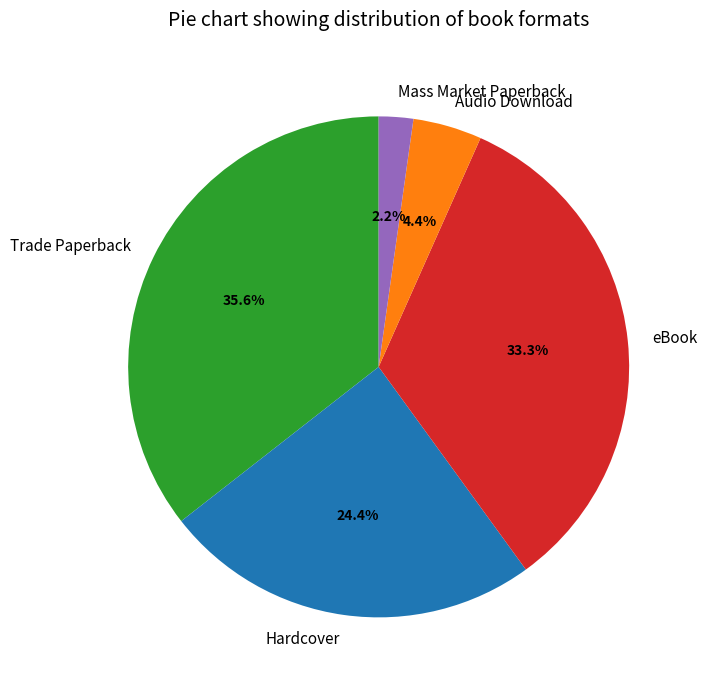

Which has a higher value, Trade Paperback or Hardcover?

Trade Paperback